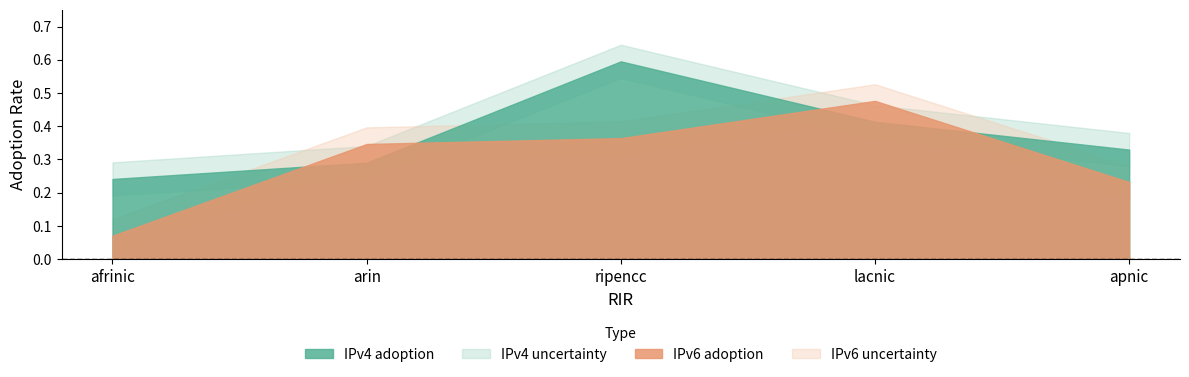

What is the sum of all IPv6 adoption values?

1.5